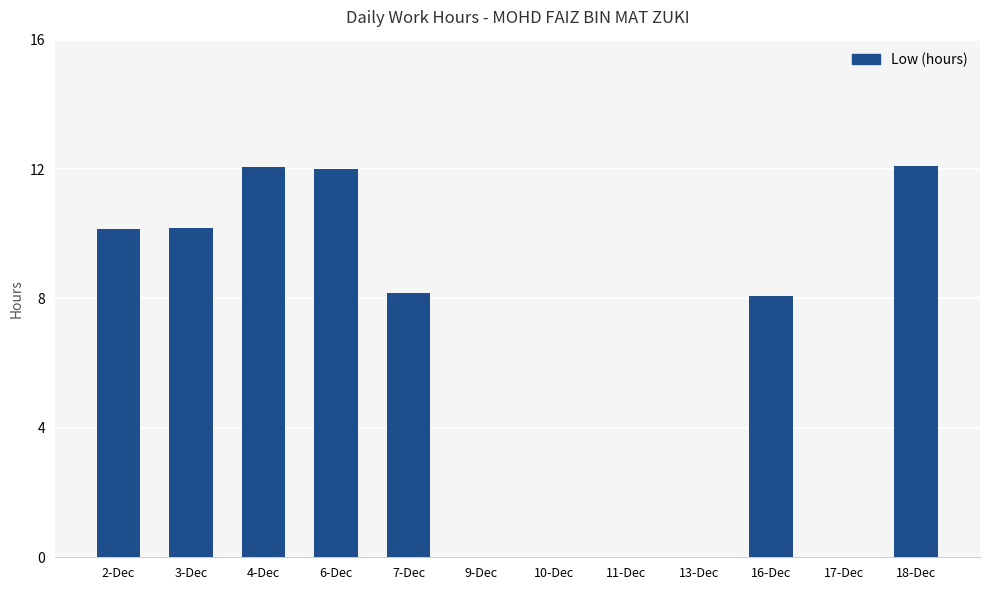

What is the change in value from 16-Dec to 17-Dec?

-8.1